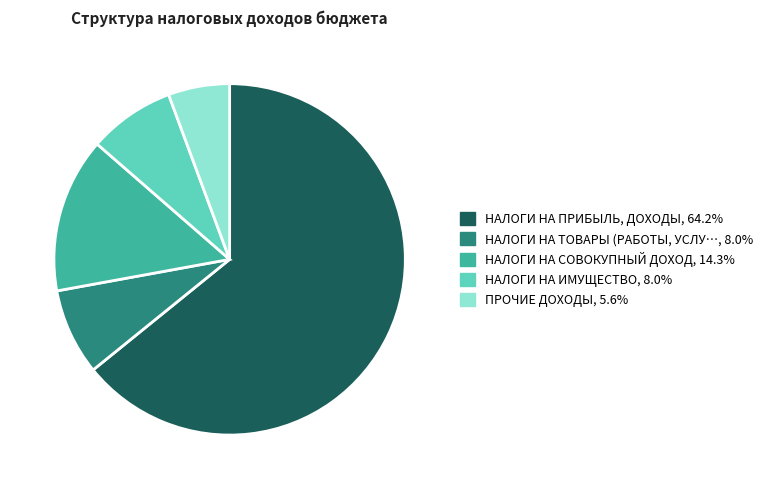

How many segments does this pie chart have?

5